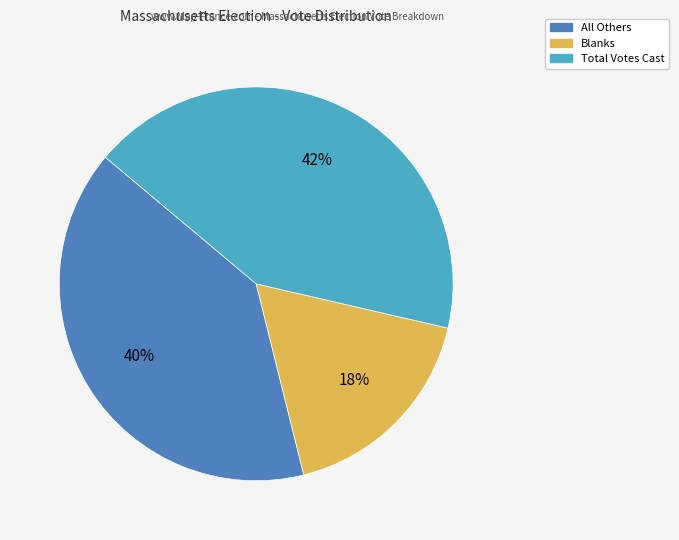

Does any single category account for the majority?

No